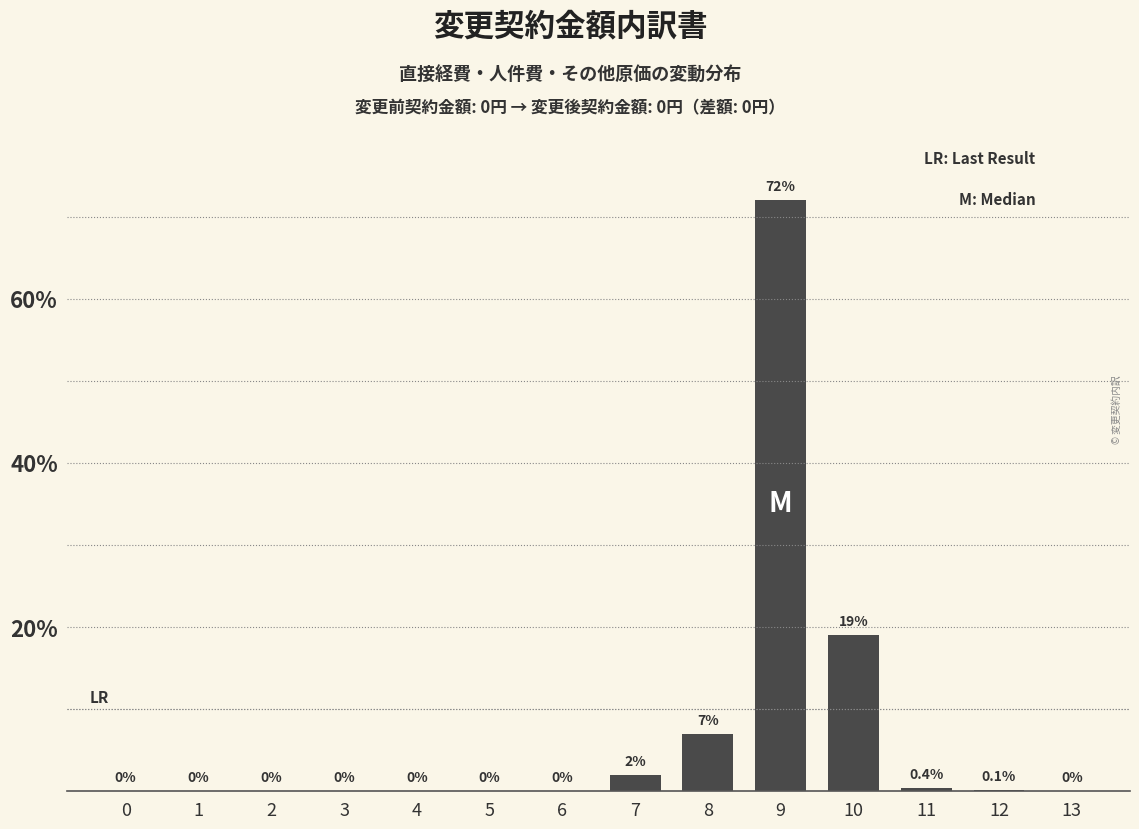

Reading left to right, what are all the values shown in this chart?

0=0.0	1=0.0	2=0.0	3=0.0	4=0.0	5=0.0	6=0.0	7=2.0	8=7.0	9=72.0	10=19.0	11=0.4	12=0.1	13=0.0